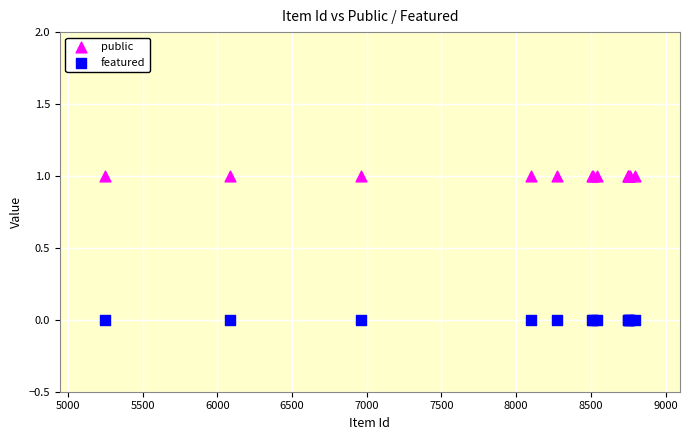

Which series reaches the maximum Y coordinate?

public